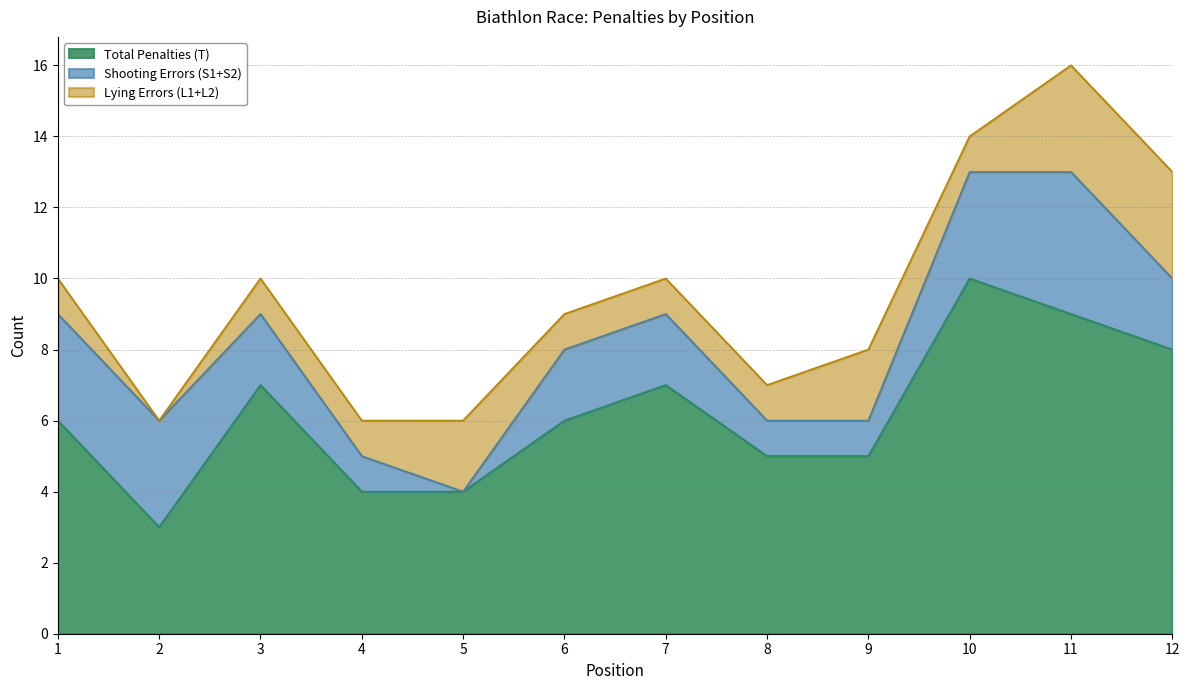

How many series are shown in this chart?

3